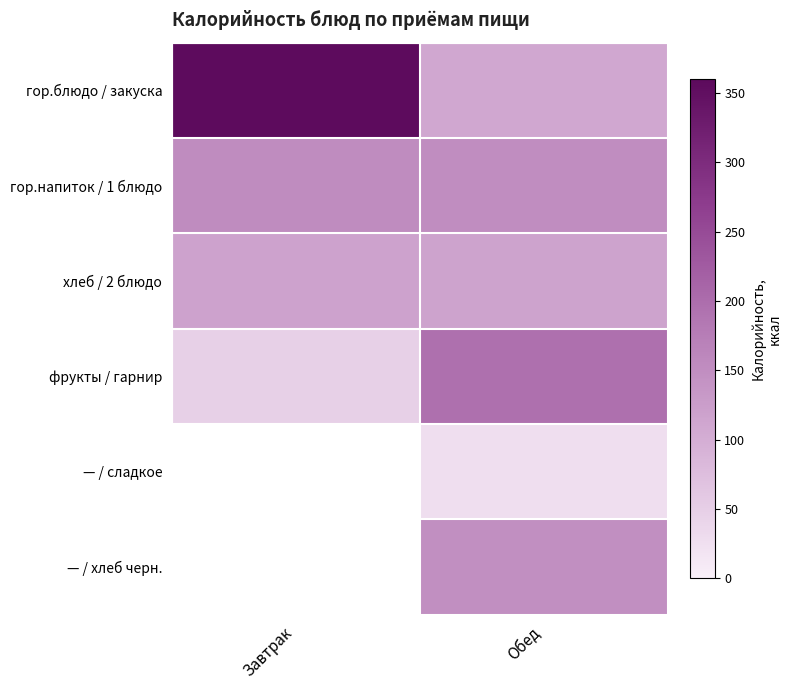

Count the number of categories in the chart.

2